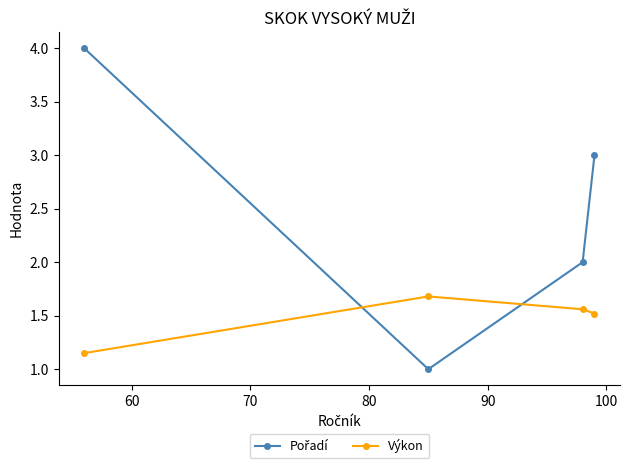

In Výkon, how many points are higher than both neighbors (excluding endpoints)?

1